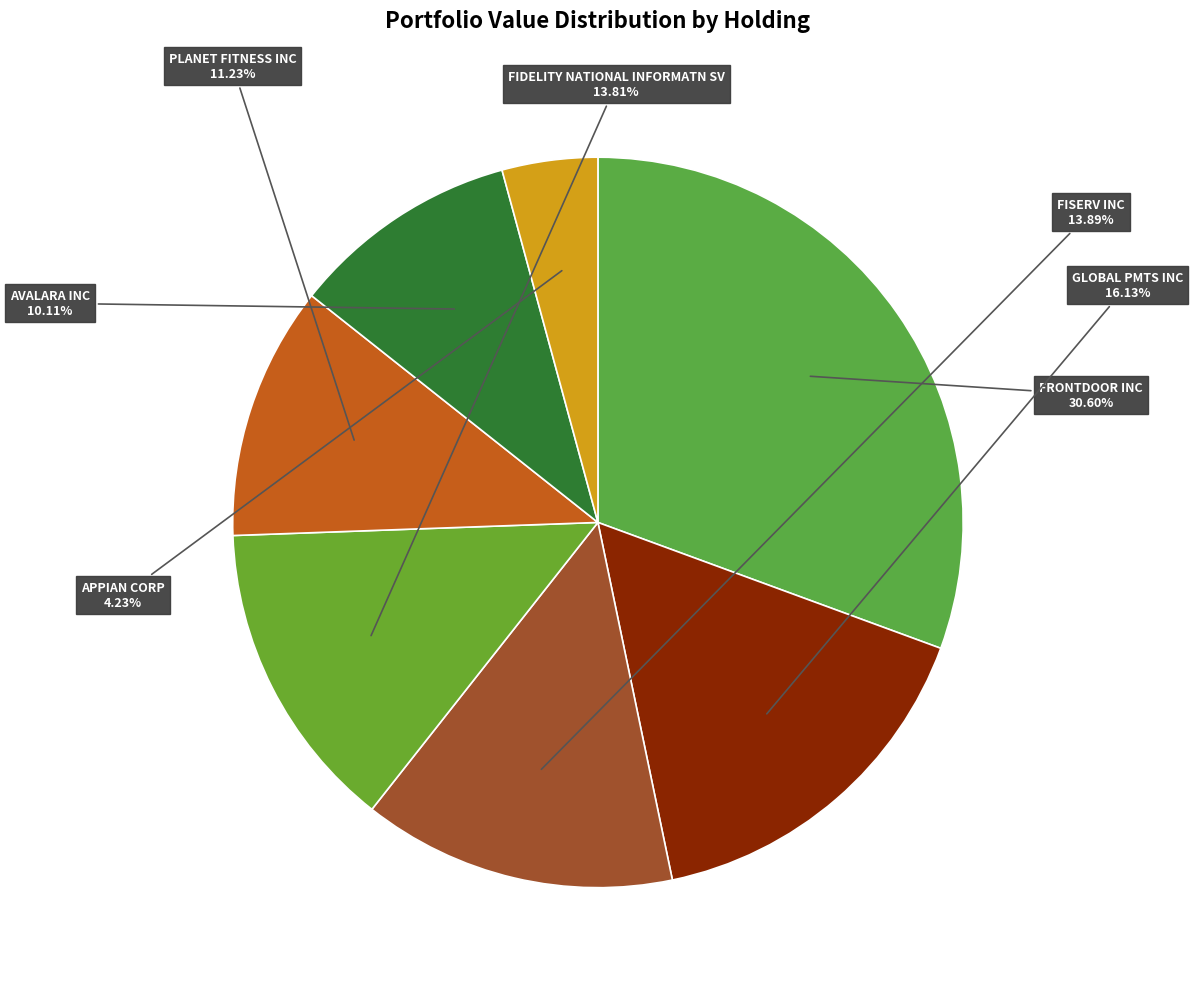

What is the total percentage of FIDELITY NATIONAL INFORMATN SV and GLOBAL PMTS INC?

29.9%